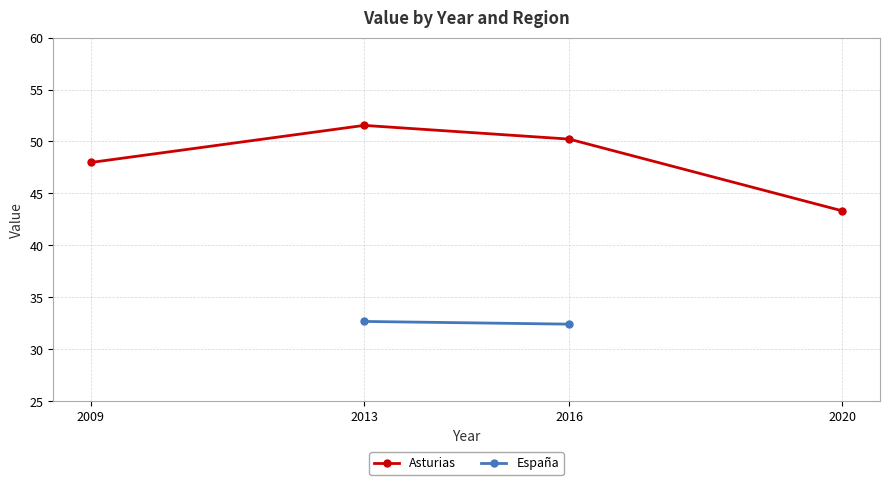

Which category has the lowest value in the Asturias series?

2020